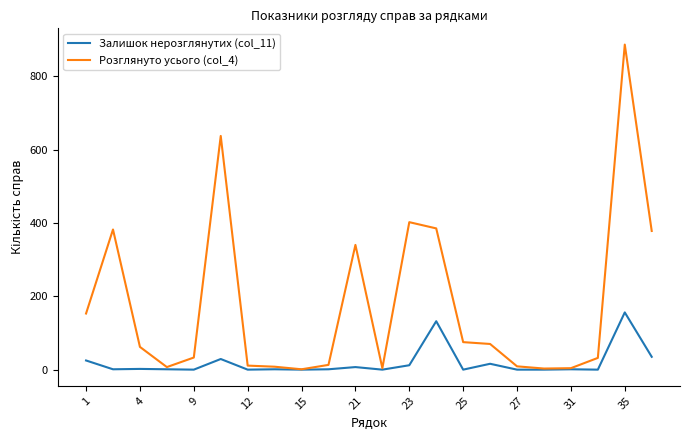

Which series has the largest total across all categories?

Розглянуто усього (col_4)